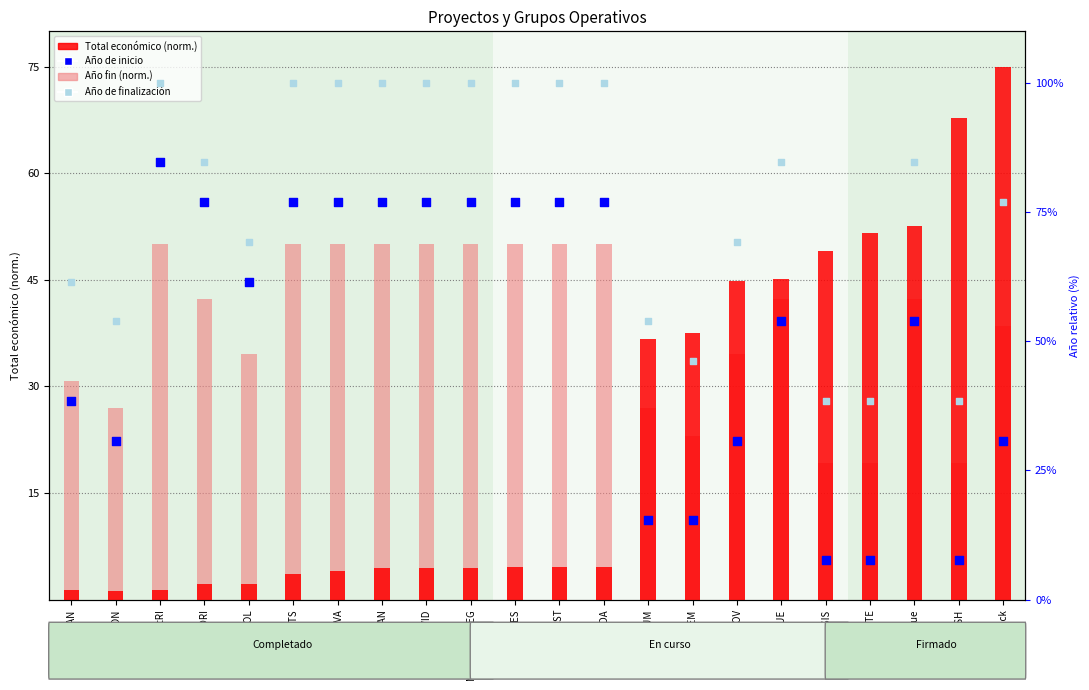

Is the value of Total económico (normalizado) at PISTACLON greater than the value of Año de finalización % at UBAVIDA?

No